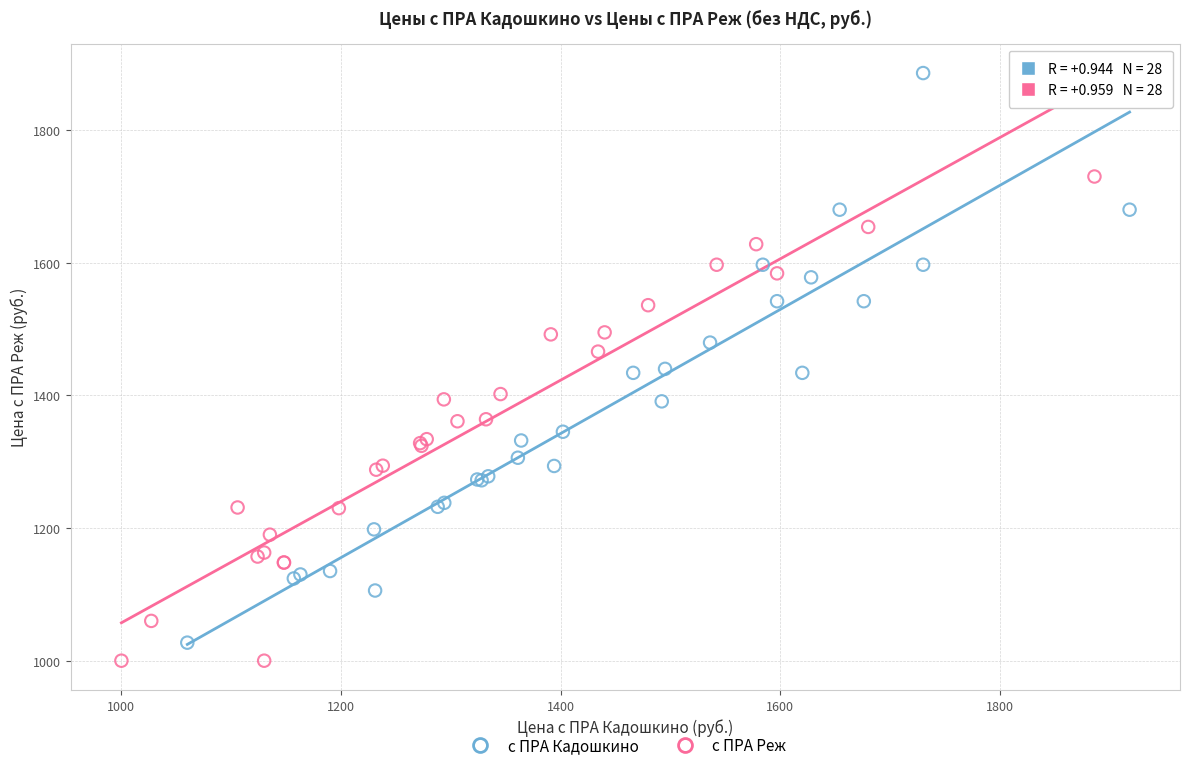

Which series contains the lowest Y value?

с ПРА Реж